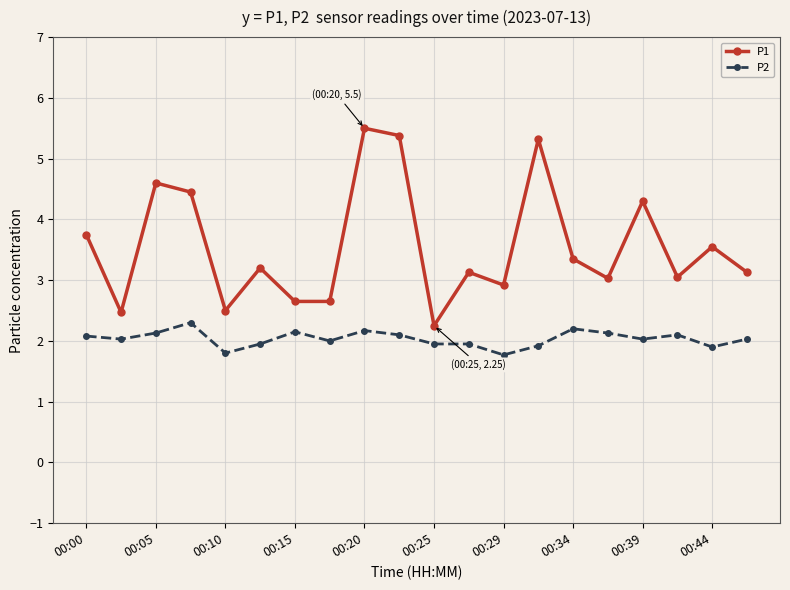

Which series has the largest total across all categories?

P1